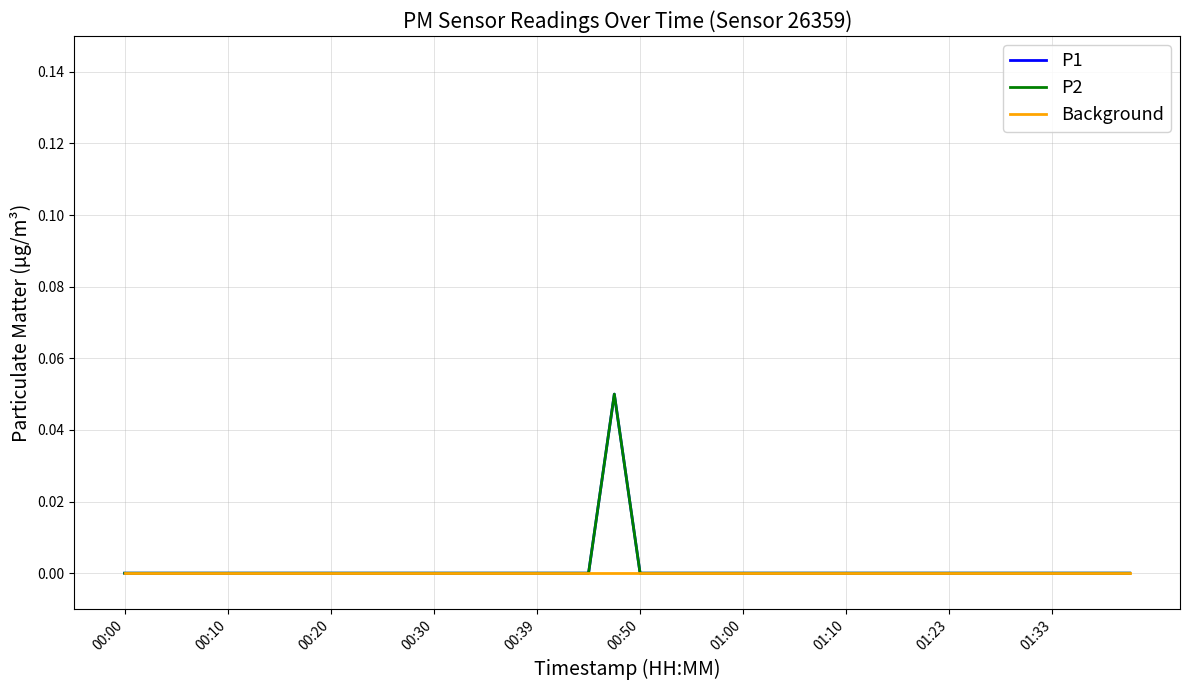

How many lines are shown in the chart?

3